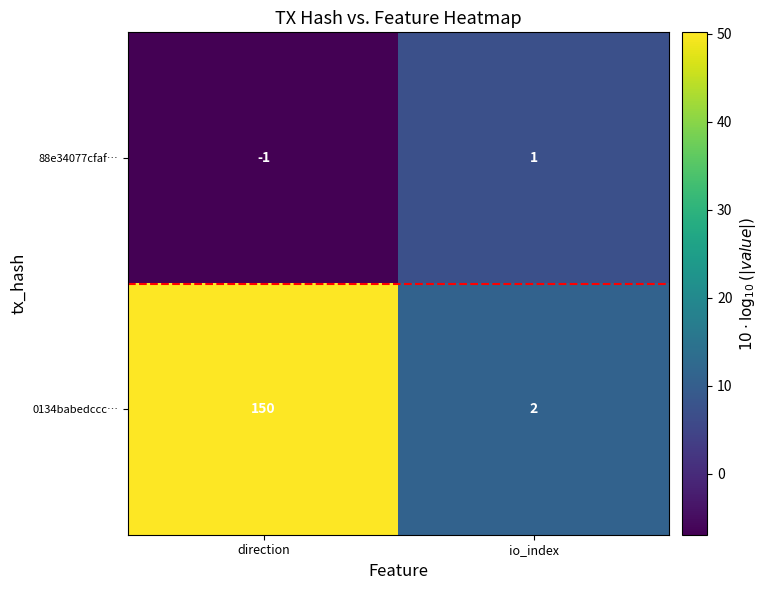

Which category has the lowest value in the 88e34077cfaf… series?

direction